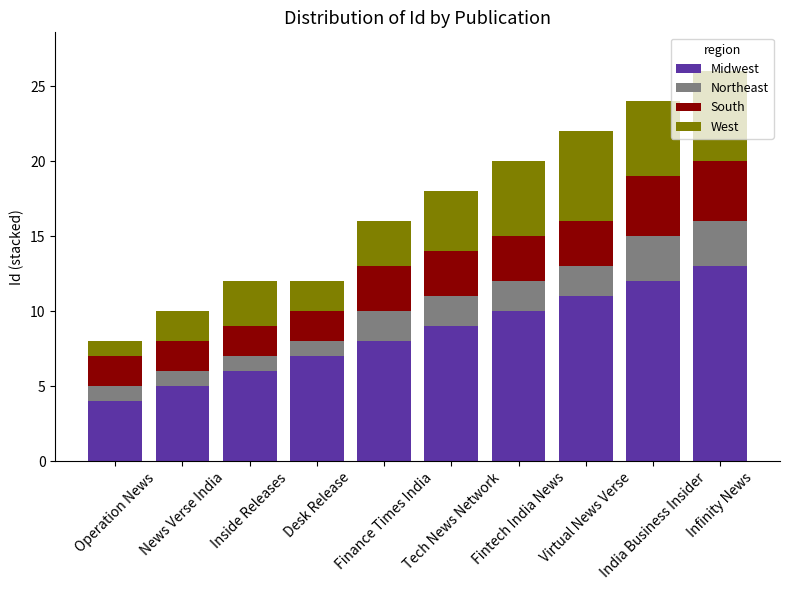

What is the highest value of the Midwest series?

13